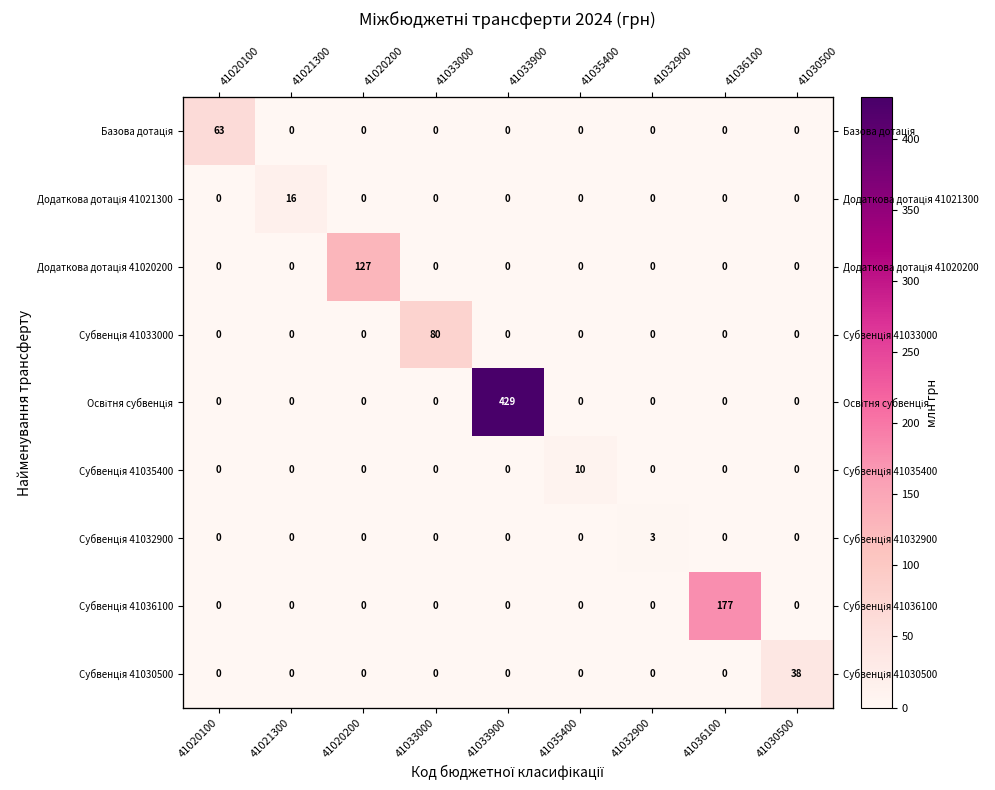

At which label does Субвенція 41036100 reach its peak?

41036100